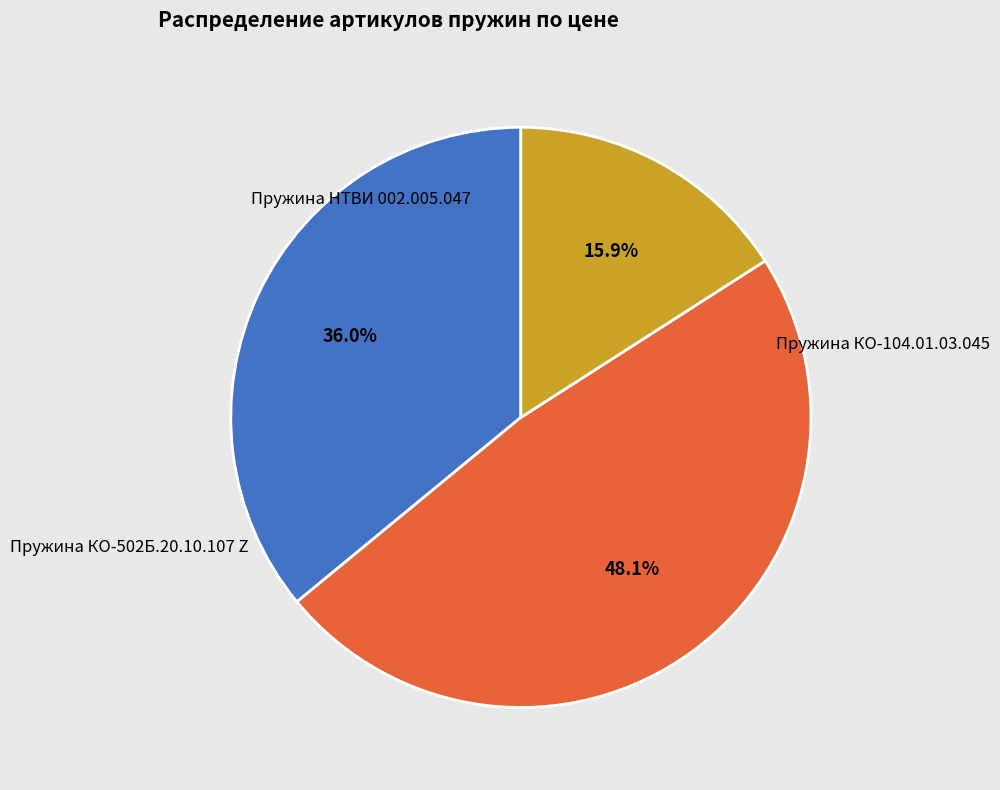

To the nearest percent, what percentage of the pie is Пружина НТВИ 002.005.047?

36%